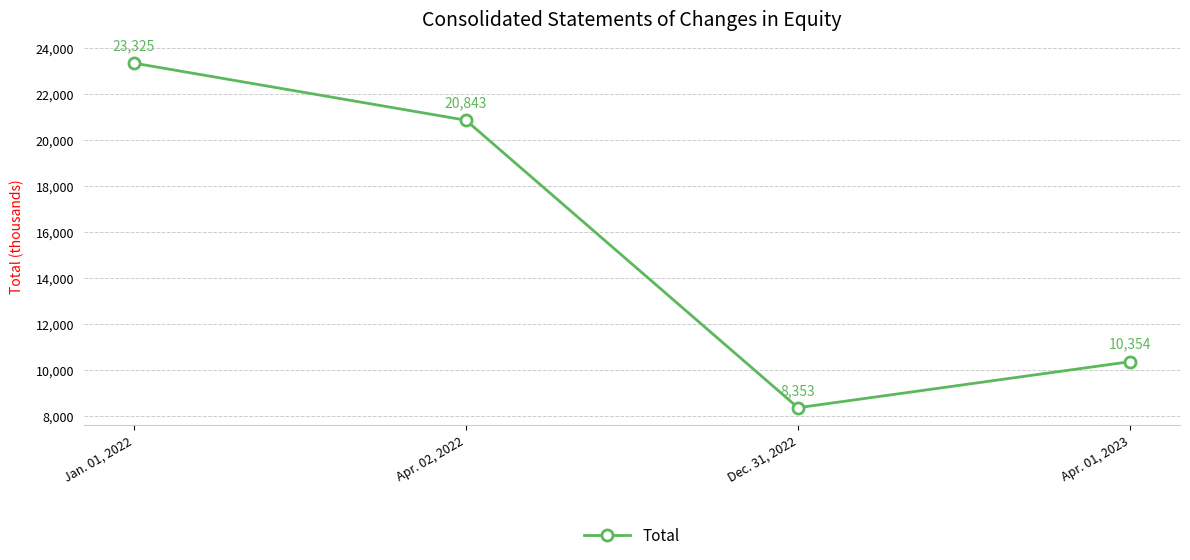

Rank the categories by value from lowest to highest.

Dec. 31, 2022, Apr. 01, 2023, Apr. 02, 2022, Jan. 01, 2022